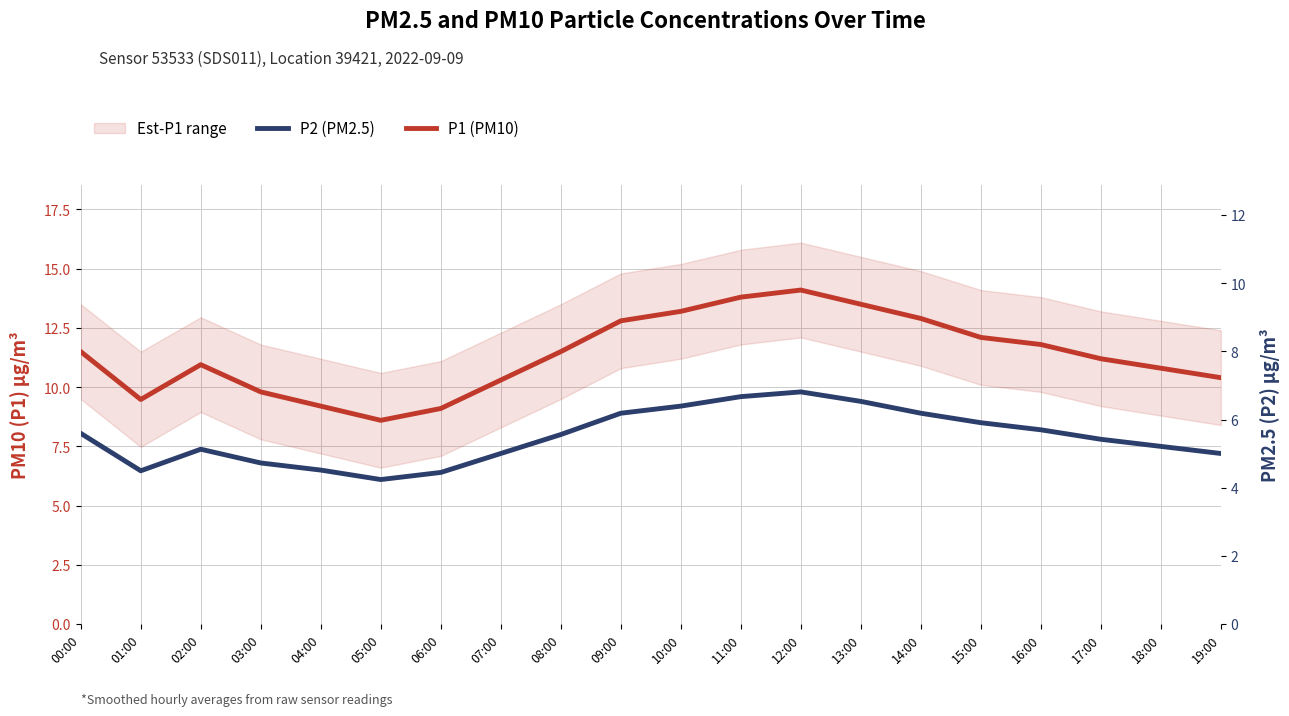

Read the P1 (PM10) value at 15:00.

12.1